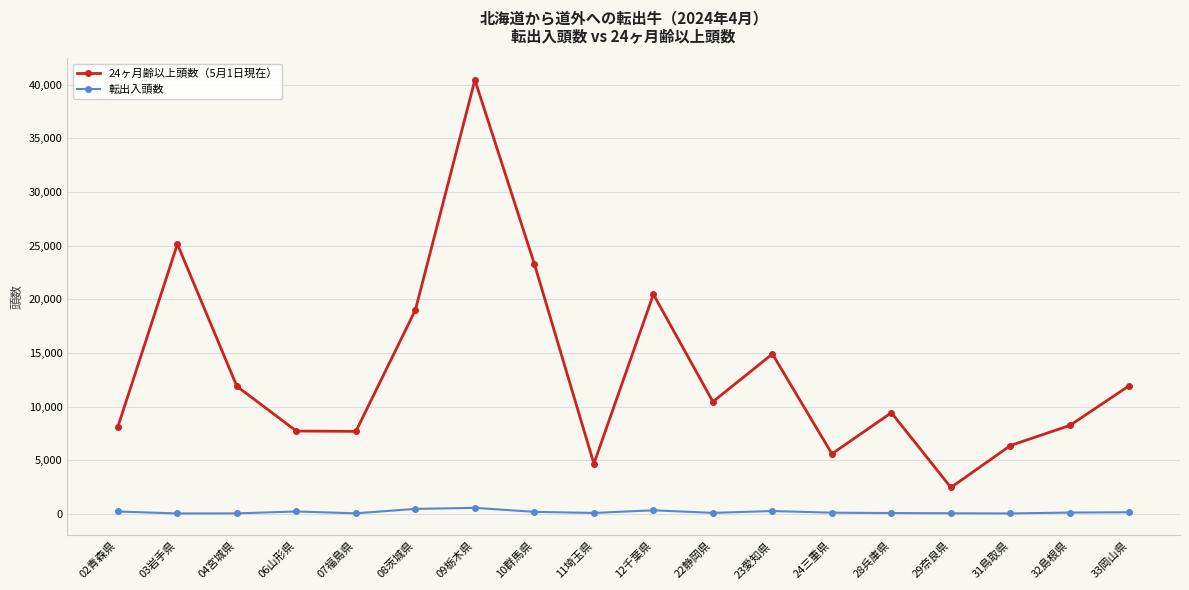

True or false: 24ヶ月齢以上頭数（5月1日現在） and 転出入頭数 cross at least once.

False